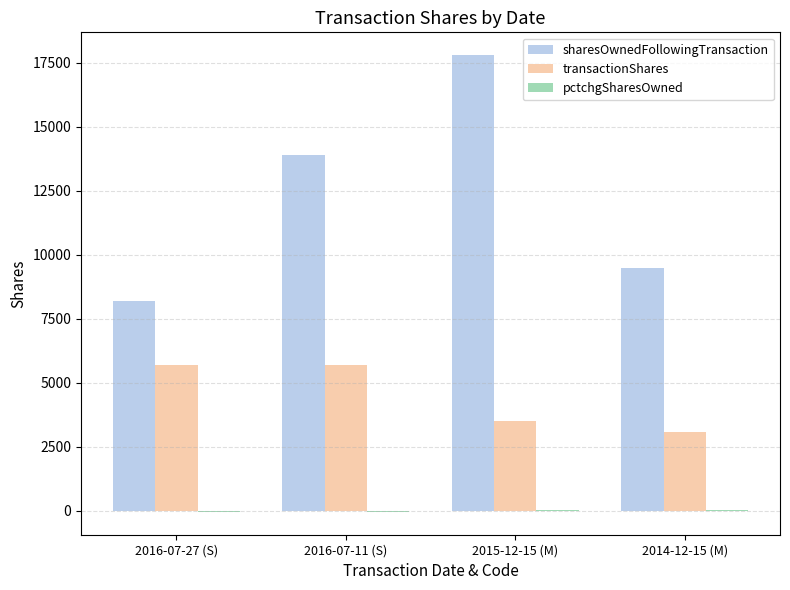

What is the greatest value displayed?

17787